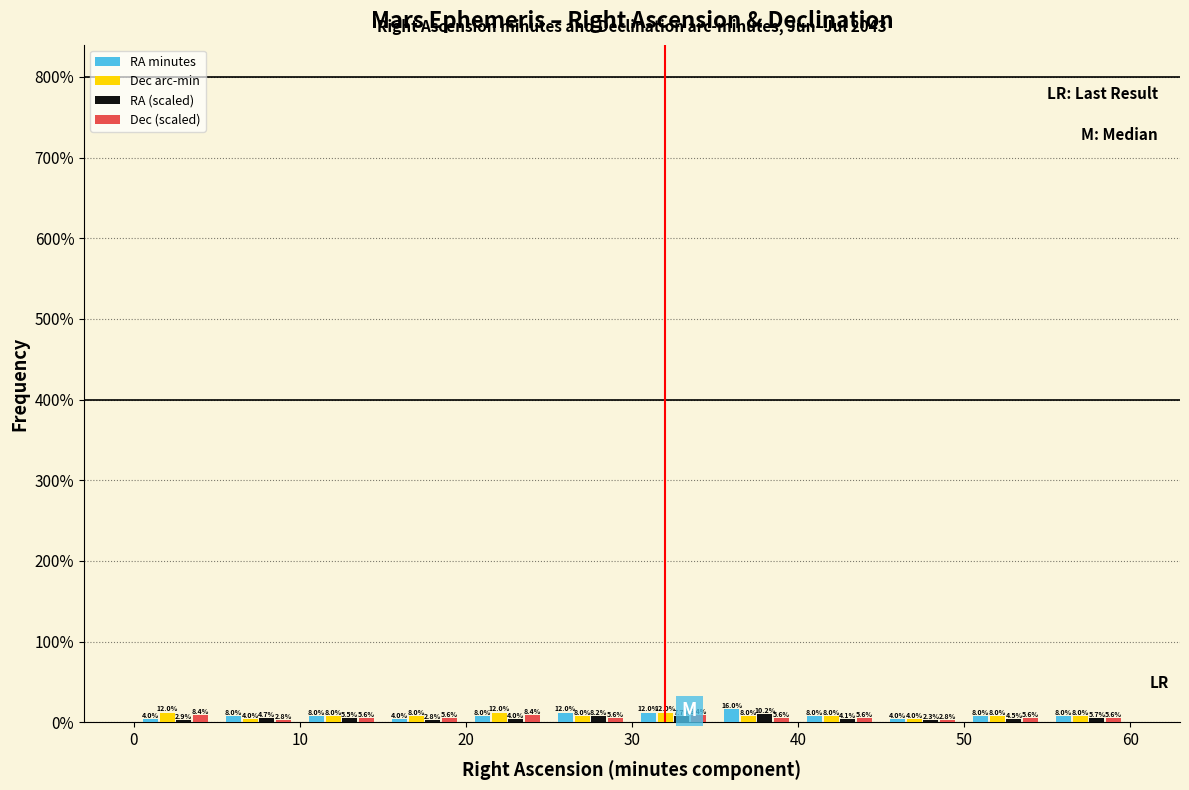

Reading left to right, list every range on the x-axis with the height of the bar of each series over it.

0 to 5: RA minutes=4.0	Dec arc-min=12.0	RA (scaled)=2.9	Dec (scaled)=8.4
5 to 10: RA minutes=8.0	Dec arc-min=4.0	RA (scaled)=4.7	Dec (scaled)=2.8
10 to 15: RA minutes=8.0	Dec arc-min=8.0	RA (scaled)=5.5	Dec (scaled)=5.6
15 to 20: RA minutes=4.0	Dec arc-min=8.0	RA (scaled)=2.8	Dec (scaled)=5.6
20 to 25: RA minutes=8.0	Dec arc-min=12.0	RA (scaled)=4.0	Dec (scaled)=8.4
25 to 30: RA minutes=12.0	Dec arc-min=8.0	RA (scaled)=8.2	Dec (scaled)=5.6
30 to 35: RA minutes=12.0	Dec arc-min=12.0	RA (scaled)=7.7	Dec (scaled)=8.4
35 to 40: RA minutes=16.0	Dec arc-min=8.0	RA (scaled)=10.2	Dec (scaled)=5.6
40 to 45: RA minutes=8.0	Dec arc-min=8.0	RA (scaled)=4.1	Dec (scaled)=5.6
45 to 50: RA minutes=4.0	Dec arc-min=4.0	RA (scaled)=2.3	Dec (scaled)=2.8
50 to 55: RA minutes=8.0	Dec arc-min=8.0	RA (scaled)=4.5	Dec (scaled)=5.6
55 to 60: RA minutes=8.0	Dec arc-min=8.0	RA (scaled)=5.7	Dec (scaled)=5.6